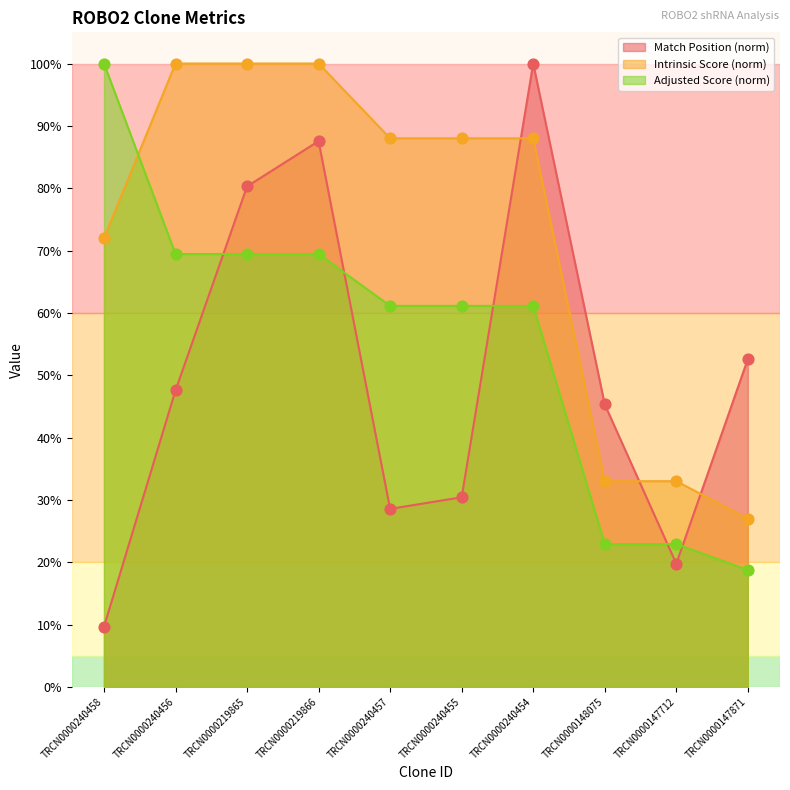

Which series has the widest spread of Y values?

Match Position